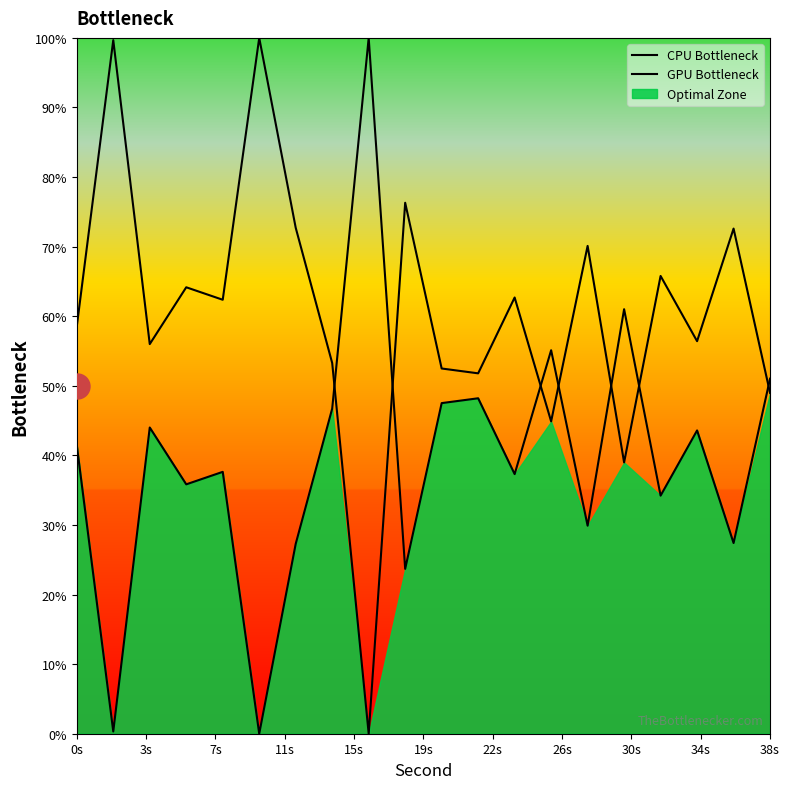

How many lines are shown in the chart?

2